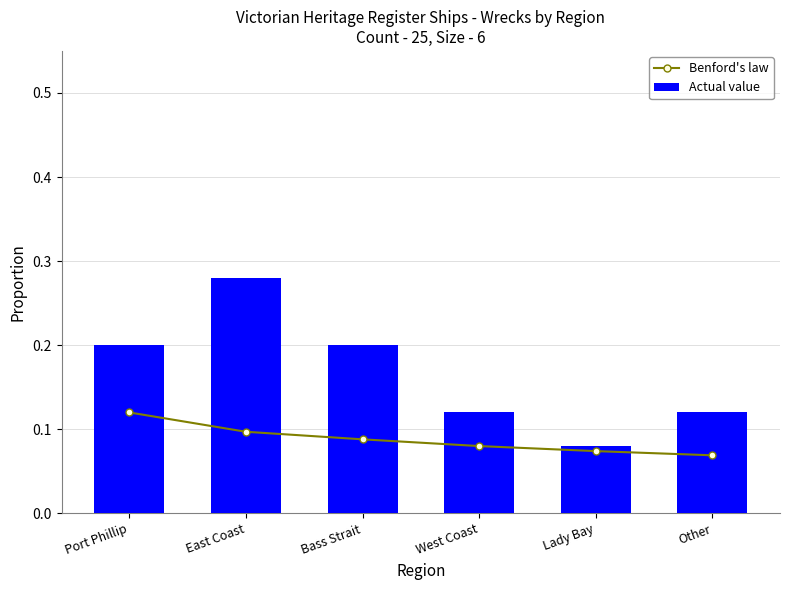

How many data points does each series have?

6